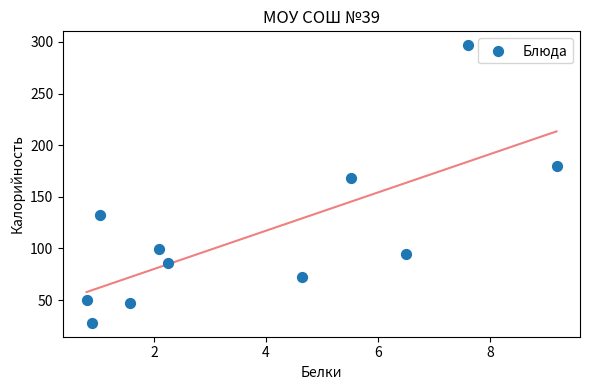

What is the range of X values (max minus min)?

8.4